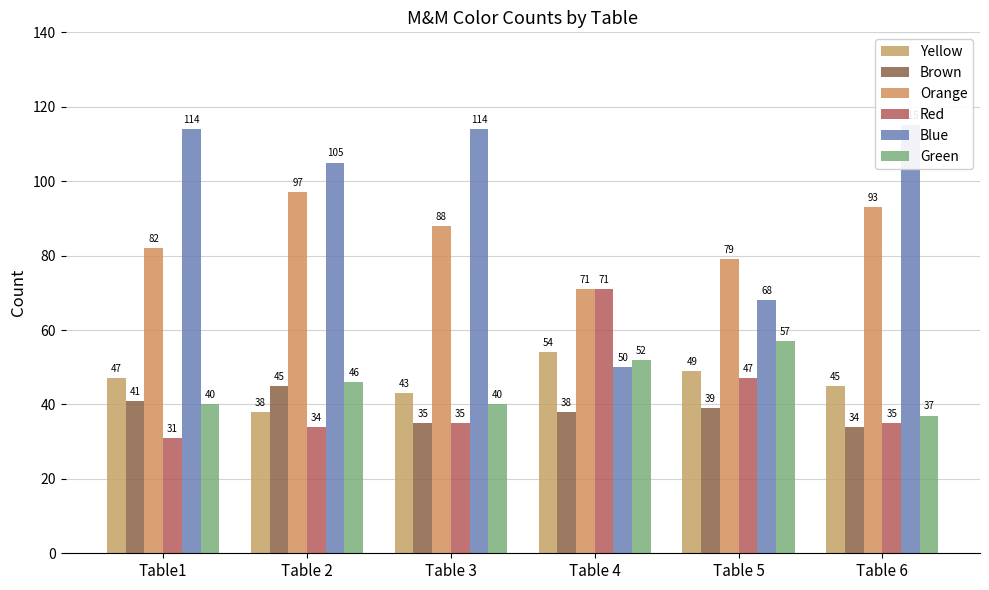

Between Table 2 and Table 5, which series saw the biggest shift?

Blue